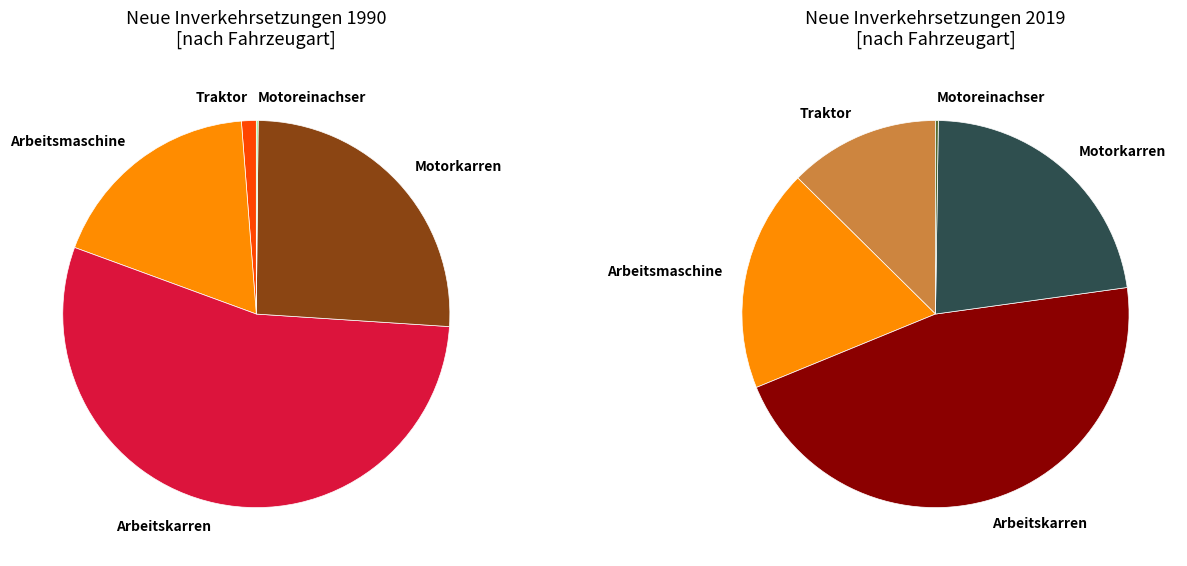

What is the change in value from Arbeitskarren to Motorkarren?

-1139